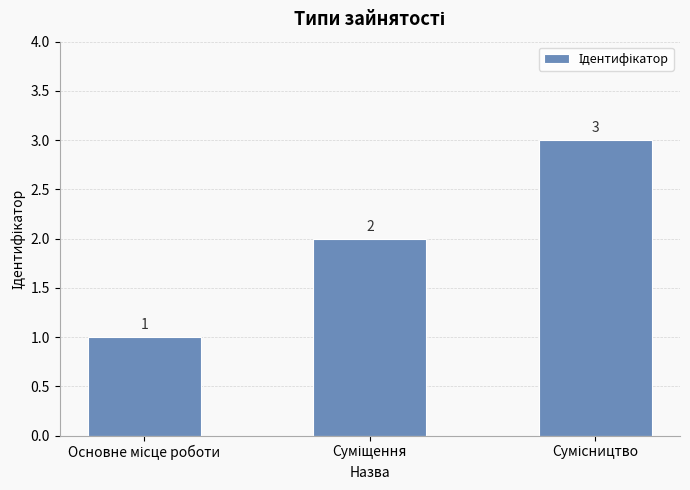

Count the number of data series in this chart.

1